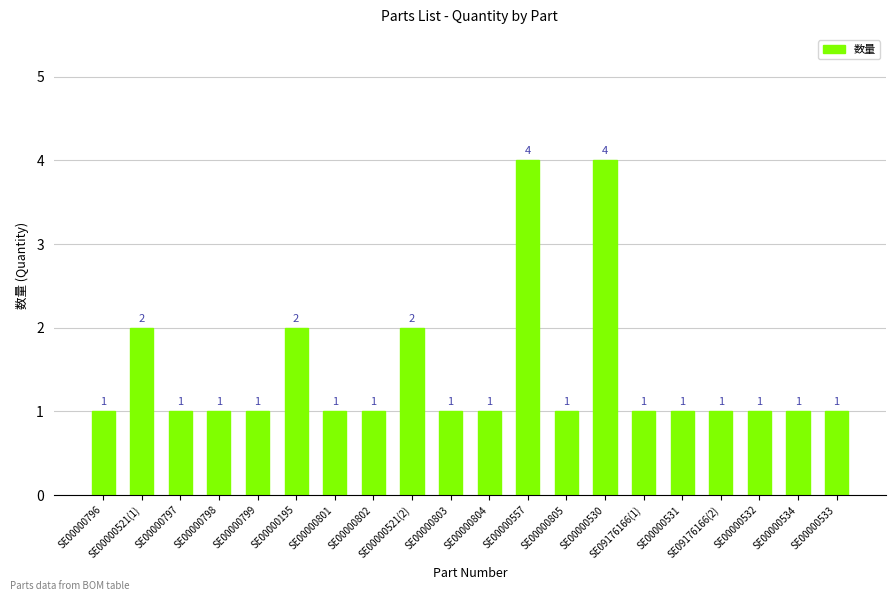

What is the sum of the values at SE00000533 and SE09176166(1)?

2